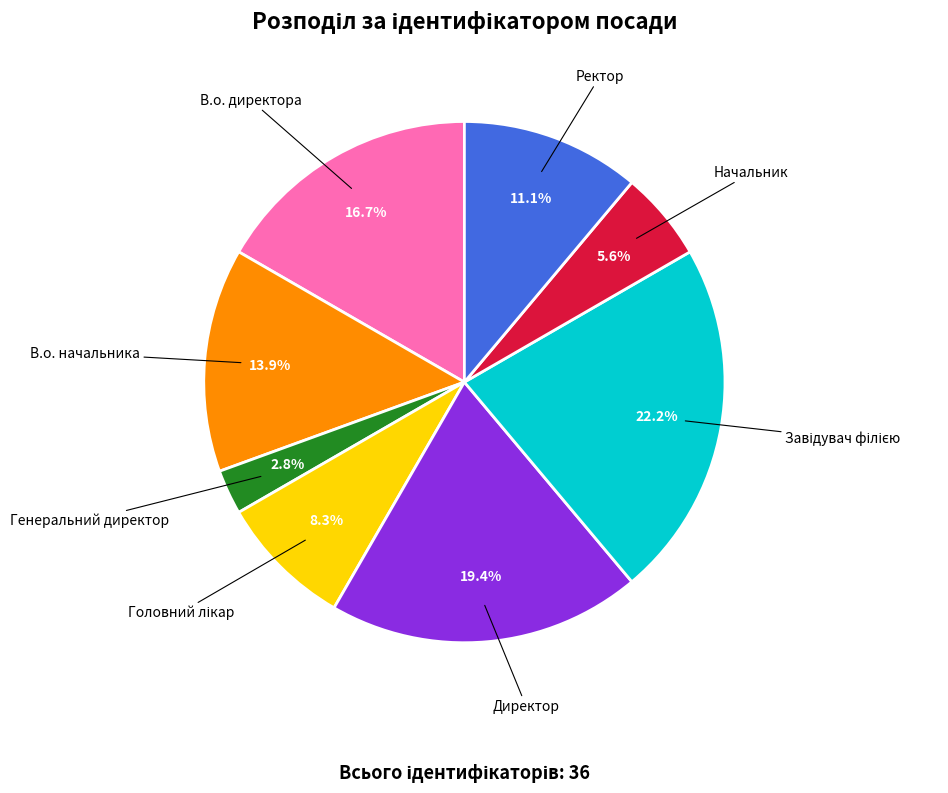

Approximately how many times larger is the value at Ректор compared to В.о. директора?

0.7